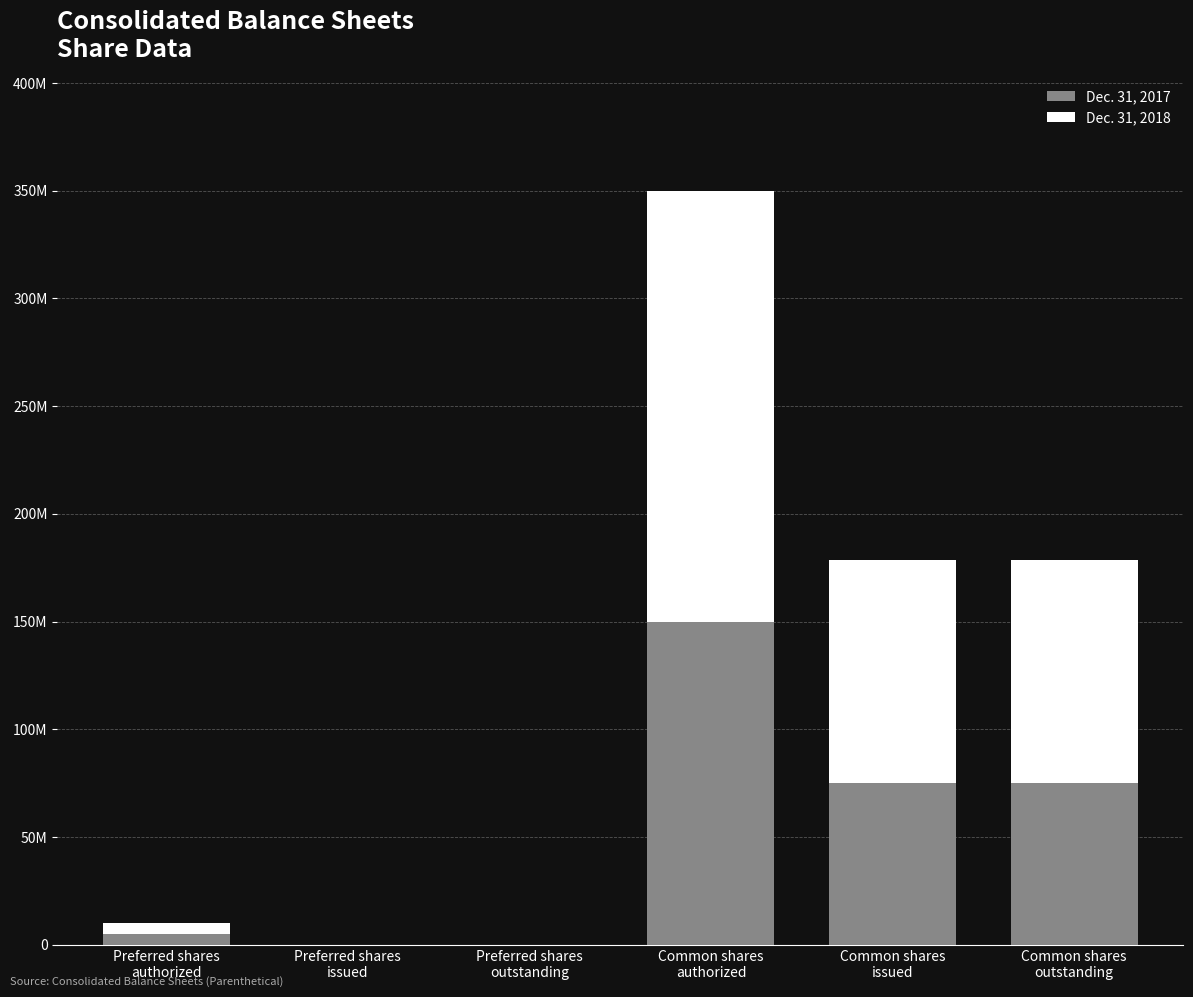

Are the bars grouped side by side (vs. stacked)?

No